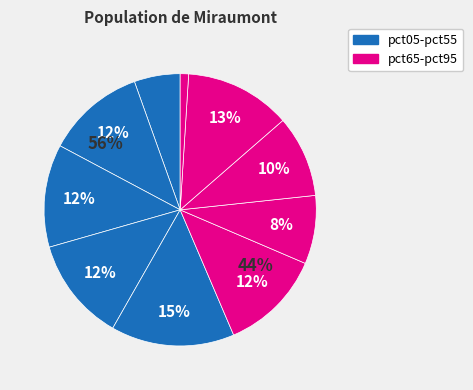

Which slice is the smallest?

pct95